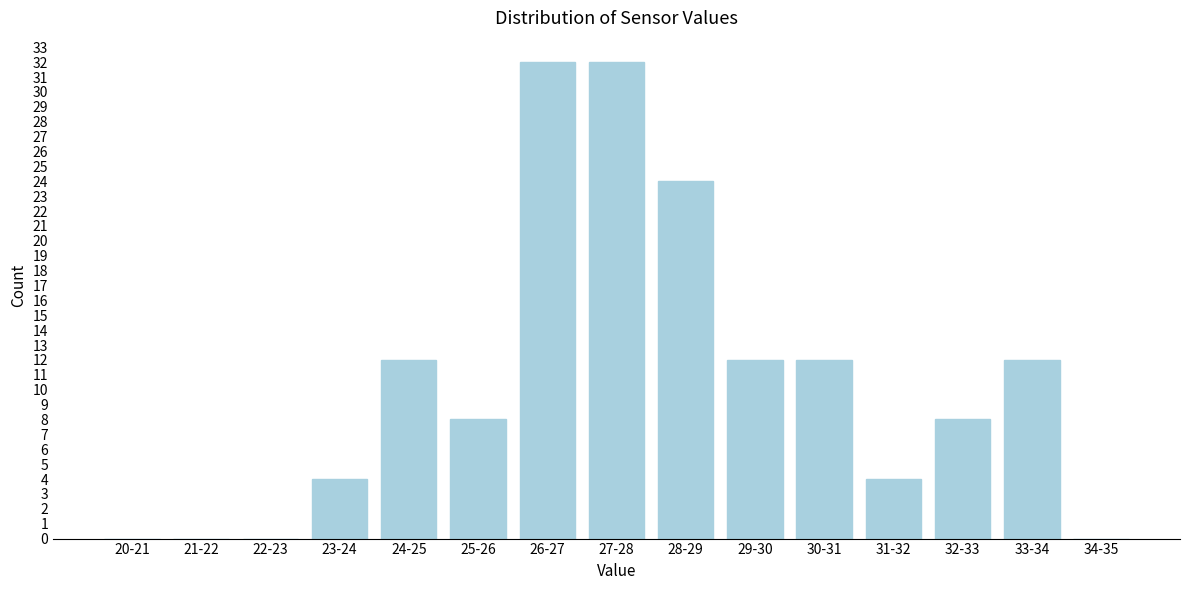

Reading left to right, transcribe all the data shown in this chart.

20-21=0	21-22=0	22-23=0	23-24=4	24-25=12	25-26=8	26-27=32	27-28=32	28-29=24	29-30=12	30-31=12	31-32=4	32-33=8	33-34=12	34-35=0